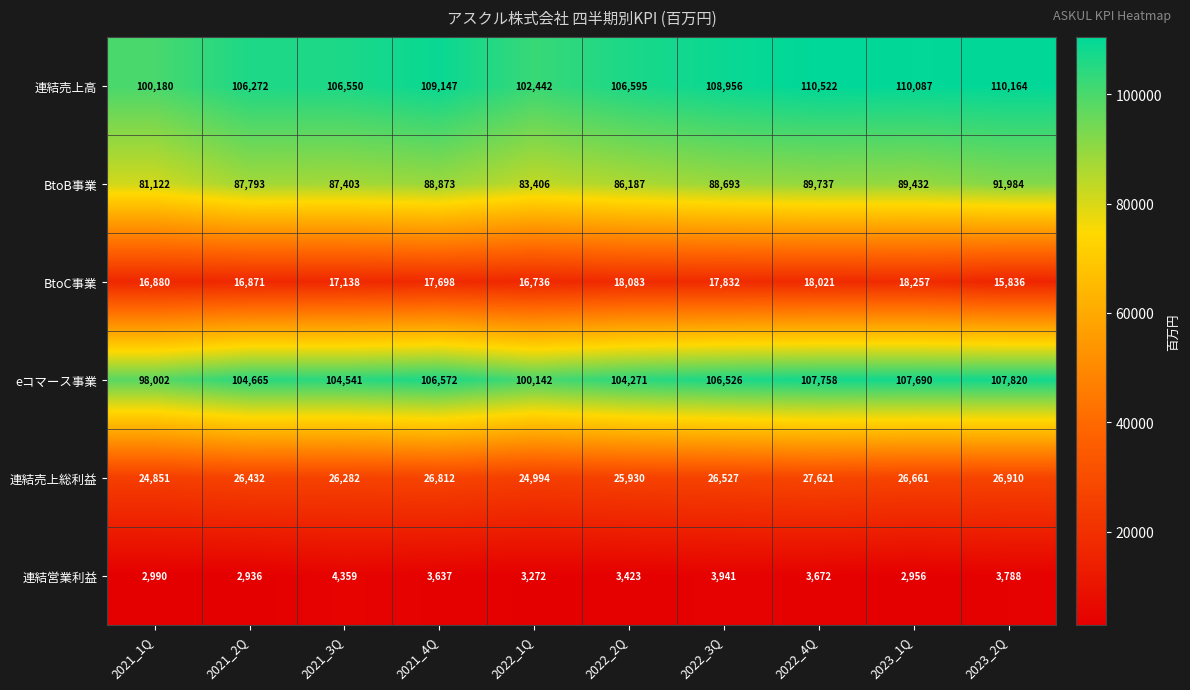

Which label corresponds to the smallest value in the chart?

2021_2Q